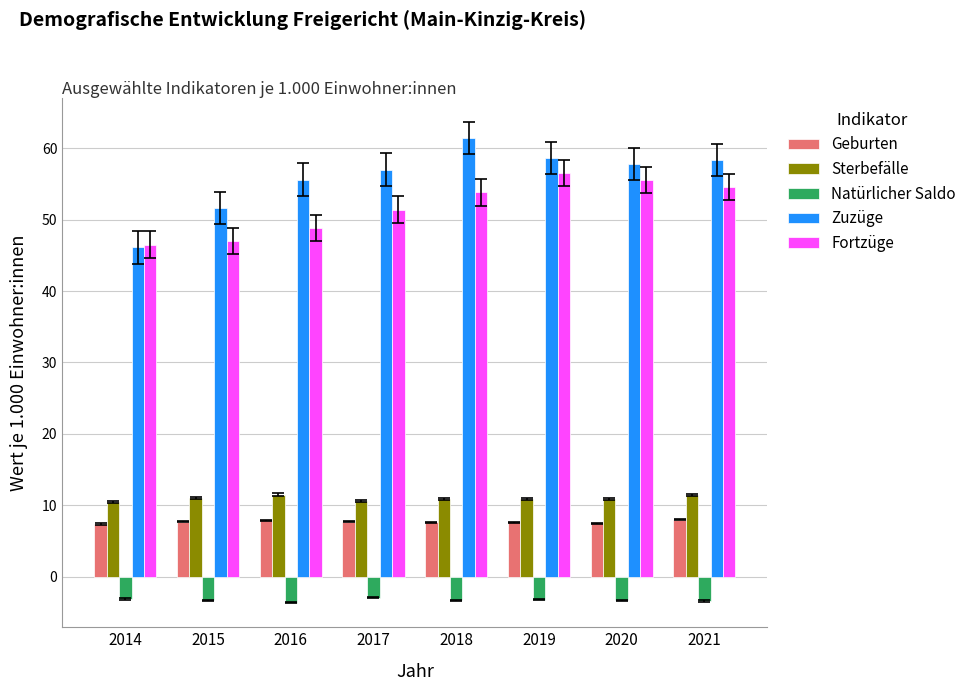

List the series in order of their peak value, lowest first.

Natürlicher Saldo, Geburten, Sterbefälle, Fortzüge, Zuzüge